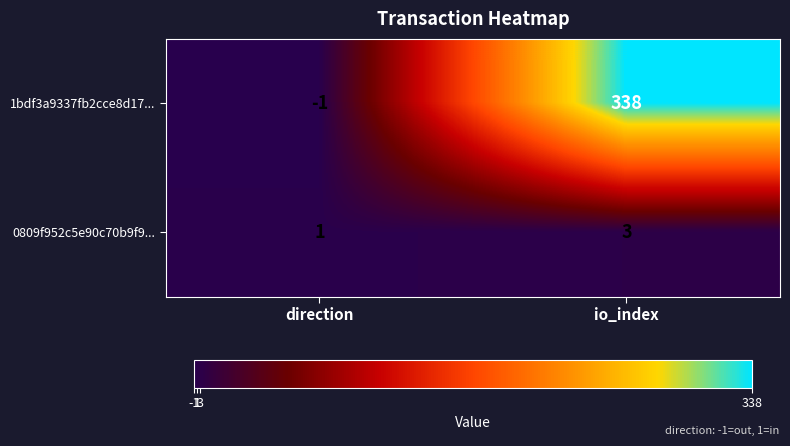

Is it true that 0809f952c5e90c70b9f9... equals 1 at direction?

True